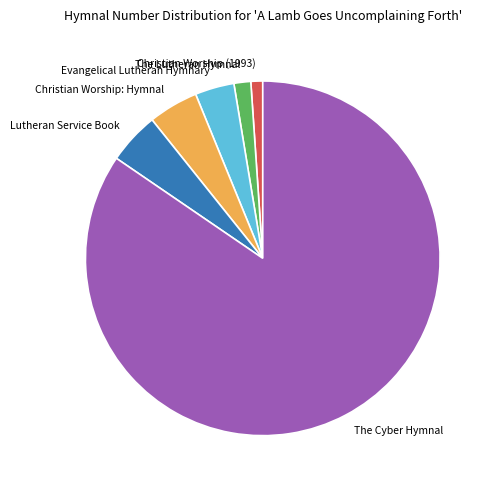

Which slice is the largest?

The Cyber Hymnal